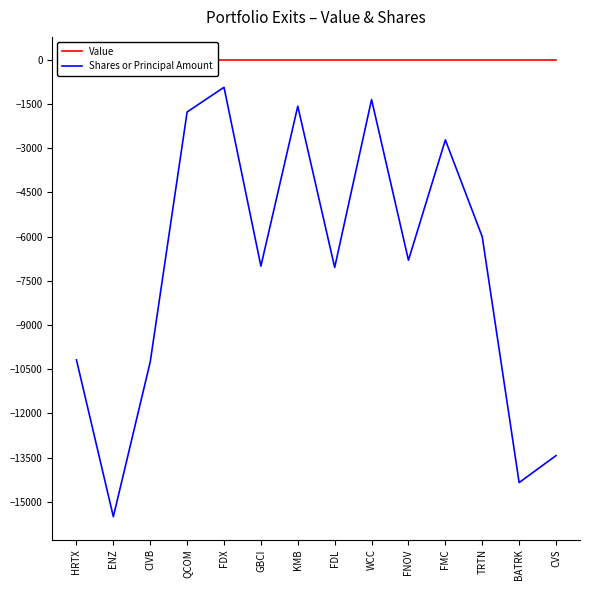

List the series in order of their overall mean, highest first.

Value, Shares or Principal Amount